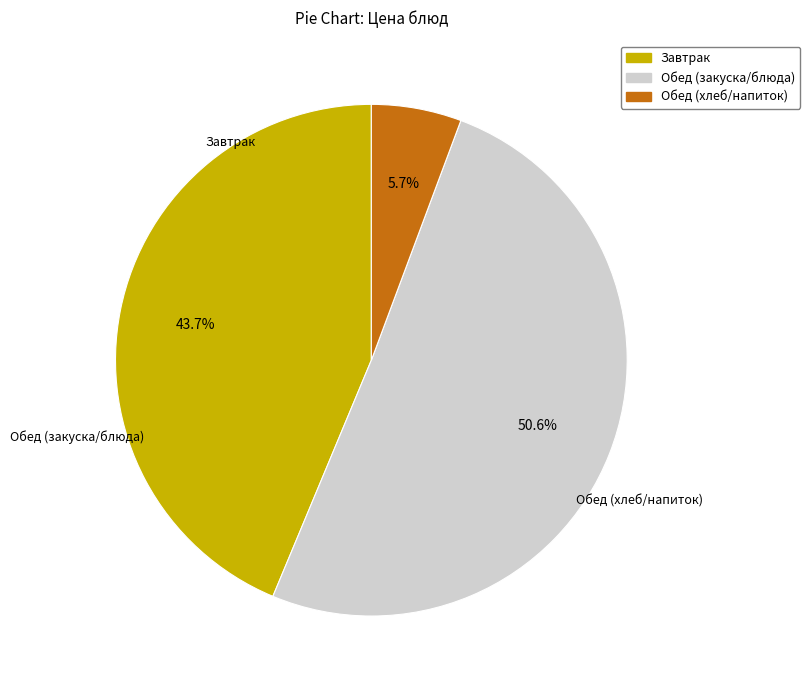

Is there a majority slice in this chart?

Yes